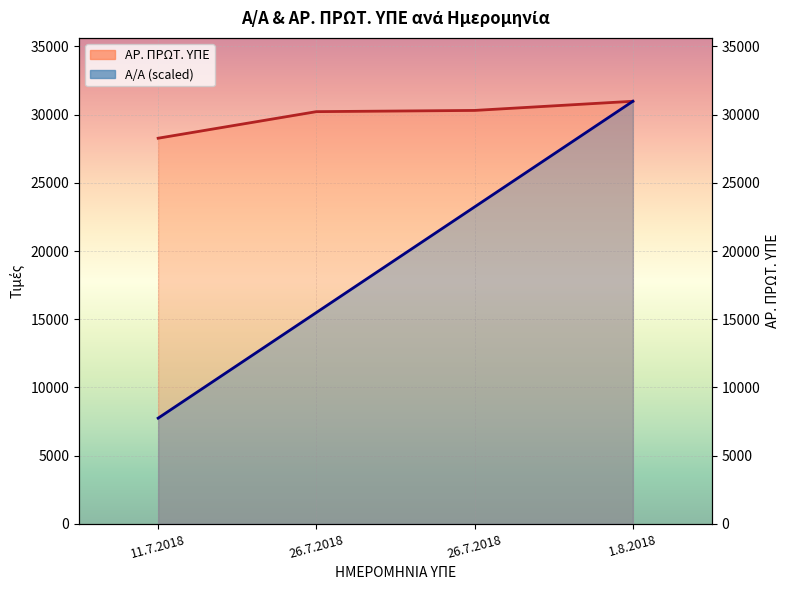

The ΑΡ. ΠΡΩΤ. ΥΠΕ series shows 14234.3 at 11.7.2018. True or false?

False